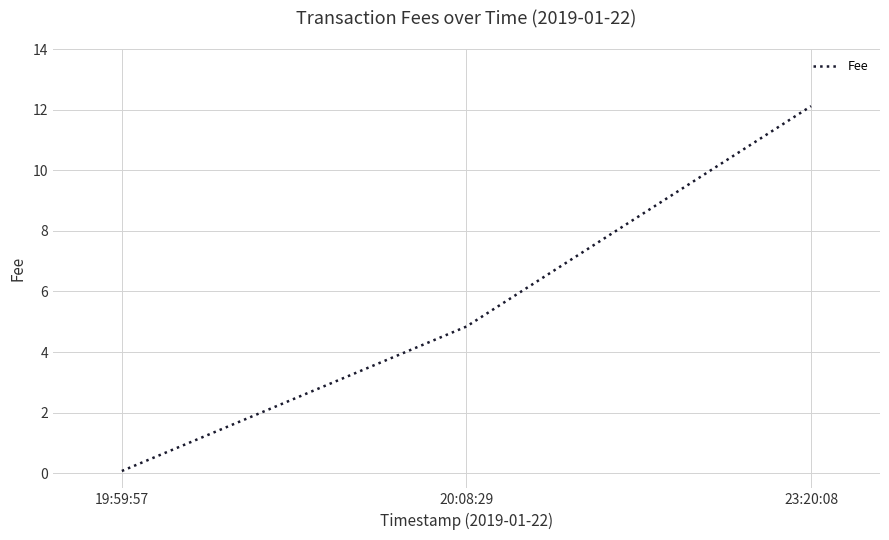

What is the maximum value shown in the chart?

12.1